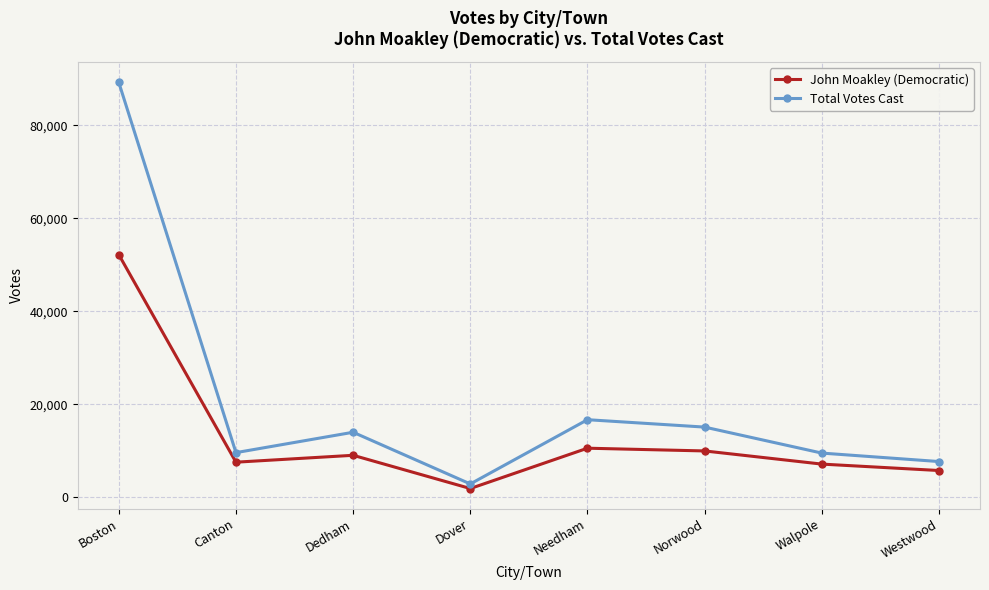

Is the value of Total Votes Cast at Dedham greater than the value of John Moakley (Democratic) at Boston?

No